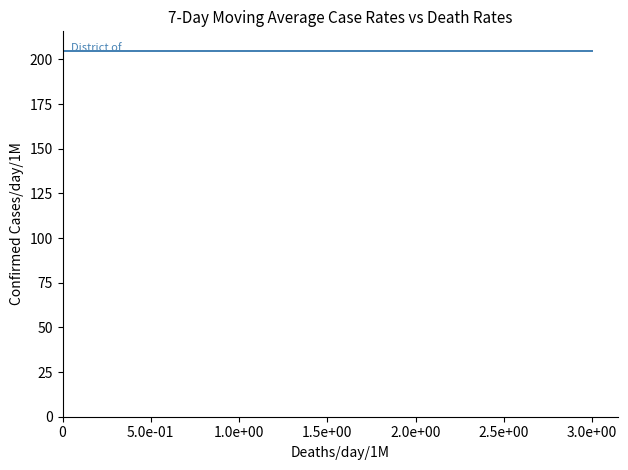

What is the difference between the maximum and minimum values in the io_index series?

3.0